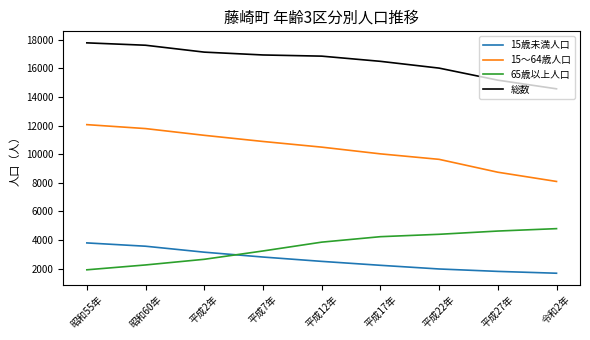

Rank the series by their maximum value, from highest to lowest.

総数, 15～64歳人口, 65歳以上人口, 15歳未満人口